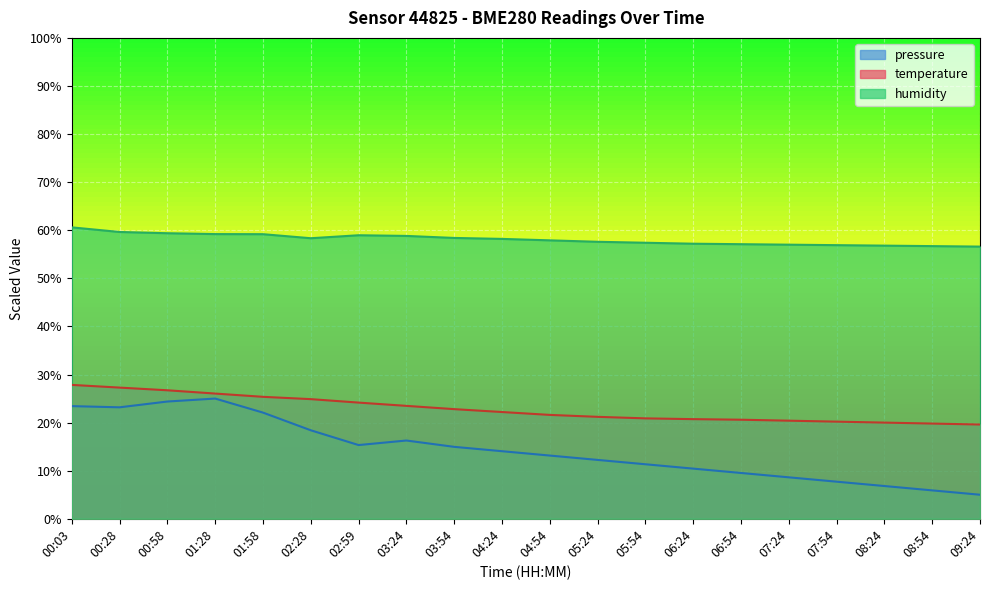

What is the sum of the humidity values at 07:24 and 03:24?

115.8